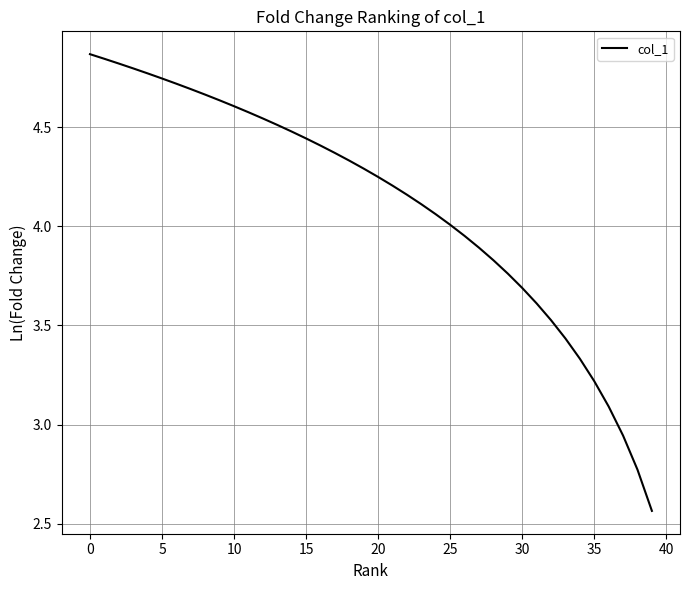

How many lines are shown in the chart?

1